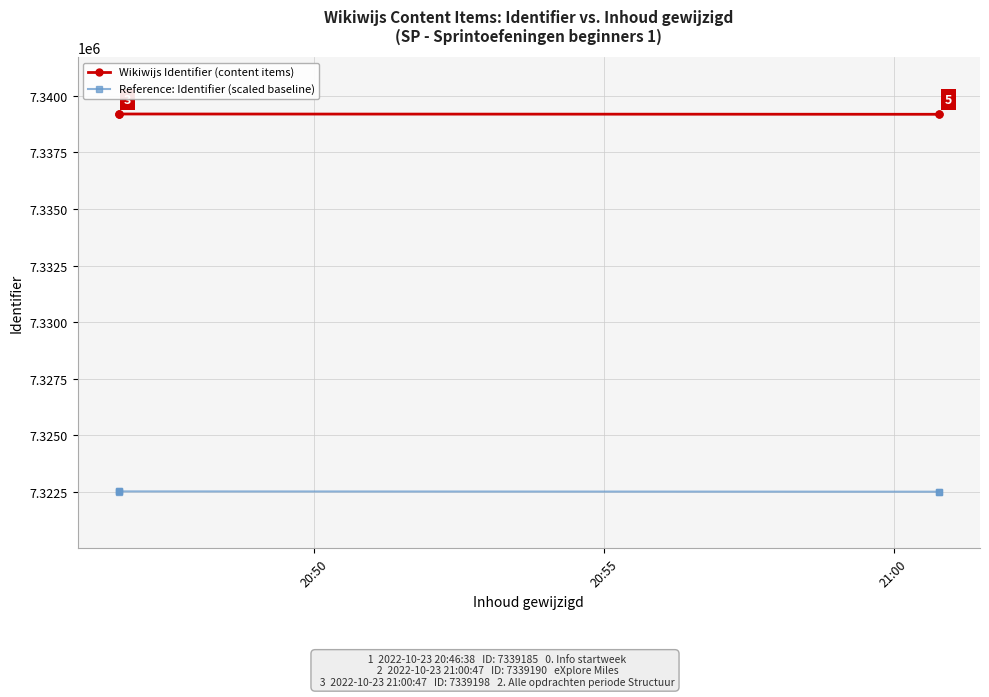

The value of Reference: Identifier (scaled baseline) at 3 is 12812694.7. True or false?

False